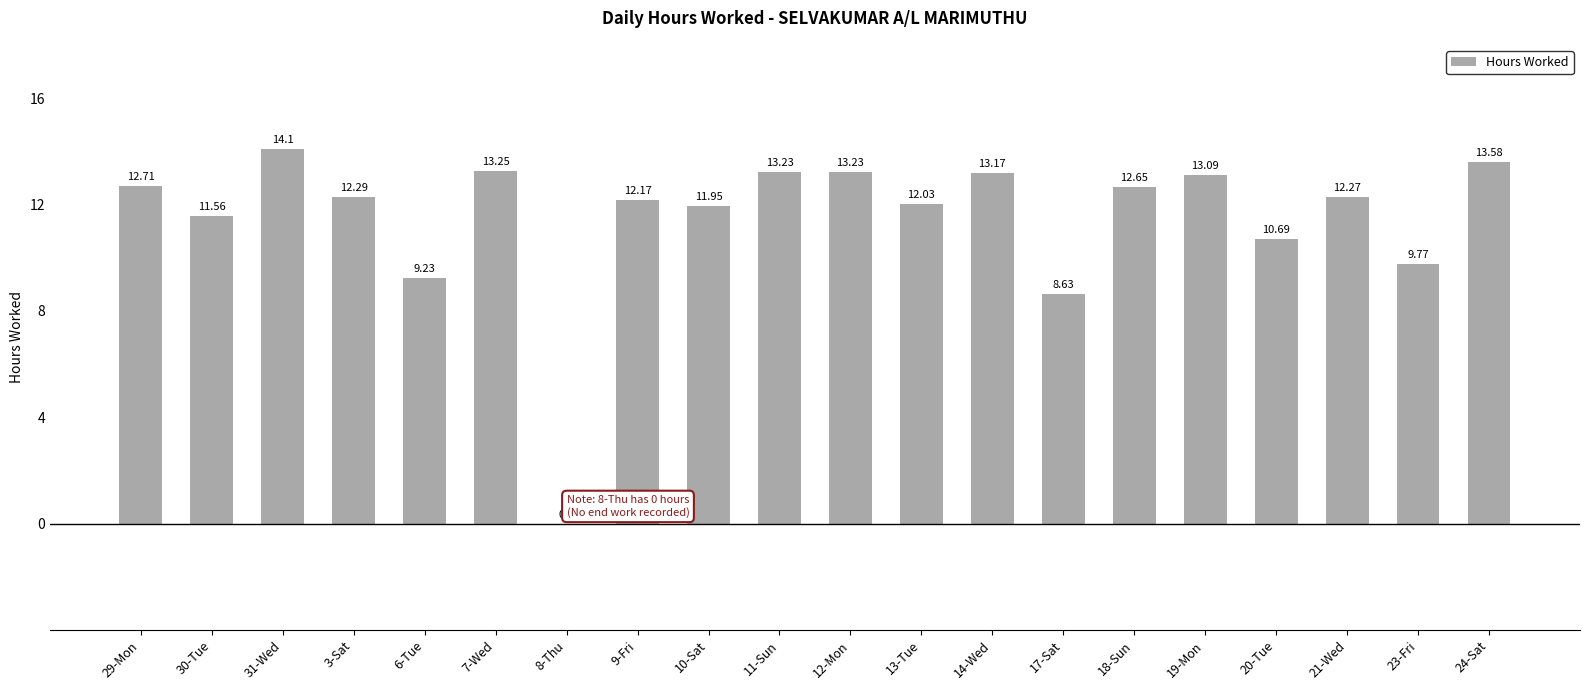

How many categories are shown in the chart?

20